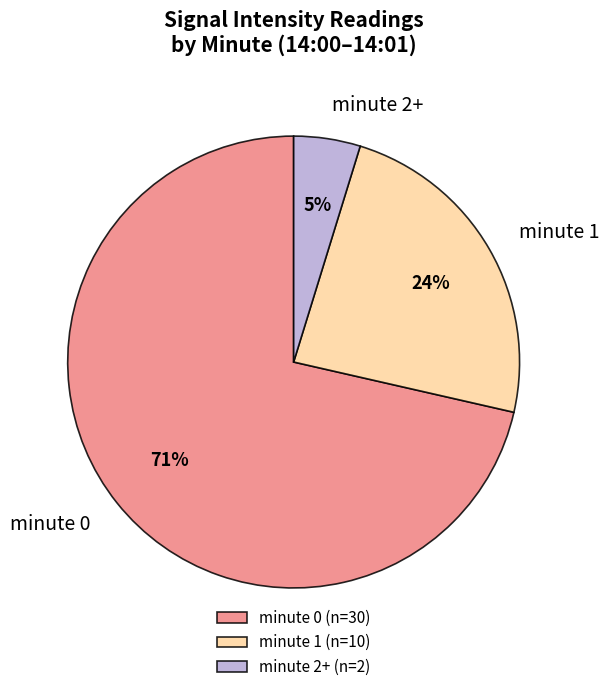

Combined, do minute 1 and minute 0 account for over 50%?

Yes